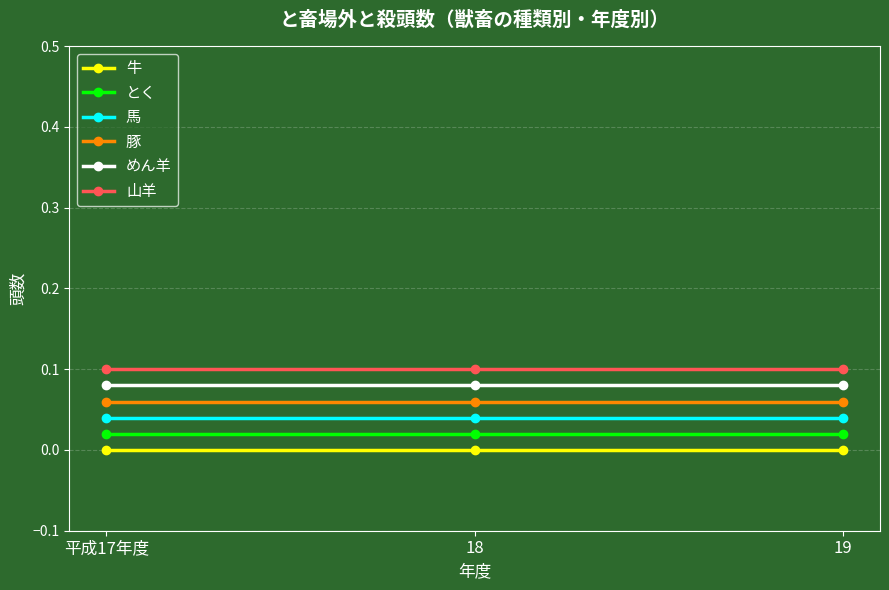

Does the chart have visible grid lines?

Yes